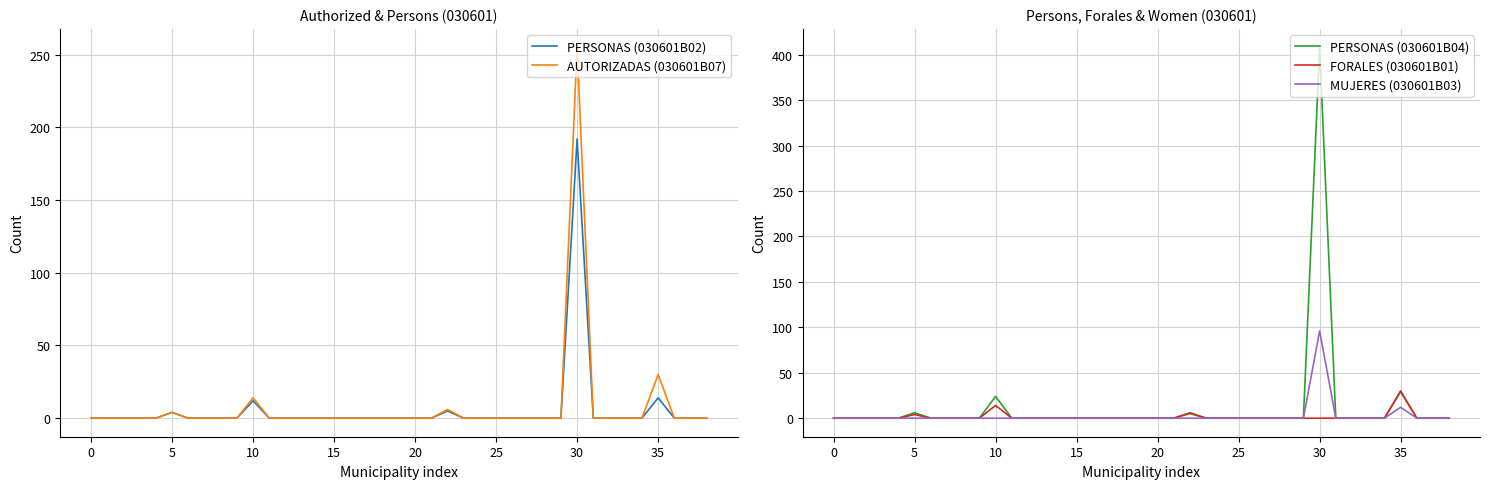

Reading right to left, extract all data points from this chart.

PERSONAS (030601B02): 0	0	0	14	0	0	0	0	192	0	0	0	0	0	0	0	5	0	0	0	0	0	0	0	0	0	0	0	12	0	0	0	0	4	0	0	0	0	0
AUTORIZADAS (030601B07): 0	0	0	30	0	0	0	0	255	0	0	0	0	0	0	0	6	0	0	0	0	0	0	0	0	0	0	0	14	0	0	0	0	4	0	0	0	0	0
PERSONAS (030601B04): 0	0	0	29	0	0	0	0	408	0	0	0	0	0	0	0	5	0	0	0	0	0	0	0	0	0	0	0	24	0	0	0	0	6	0	0	0	0	0
FORALES (030601B01): 0	0	0	30	0	0	0	0	0	0	0	0	0	0	0	0	6	0	0	0	0	0	0	0	0	0	0	0	14	0	0	0	0	4	0	0	0	0	0
MUJERES (030601B03): 0	0	0	12	0	0	0	0	96	0	0	0	0	0	0	0	0	0	0	0	0	0	0	0	0	0	0	0	0	0	0	0	0	0	0	0	0	0	0